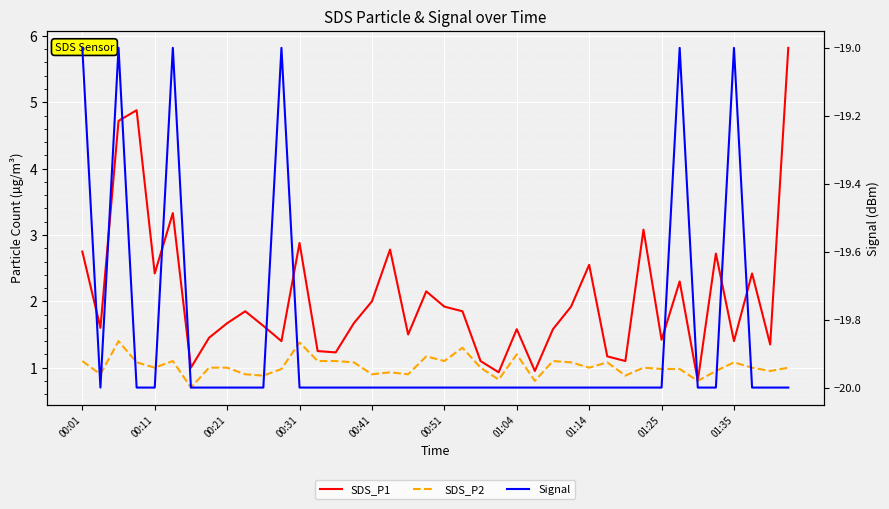

The Signal series shows -11.9 at 15. True or false?

False